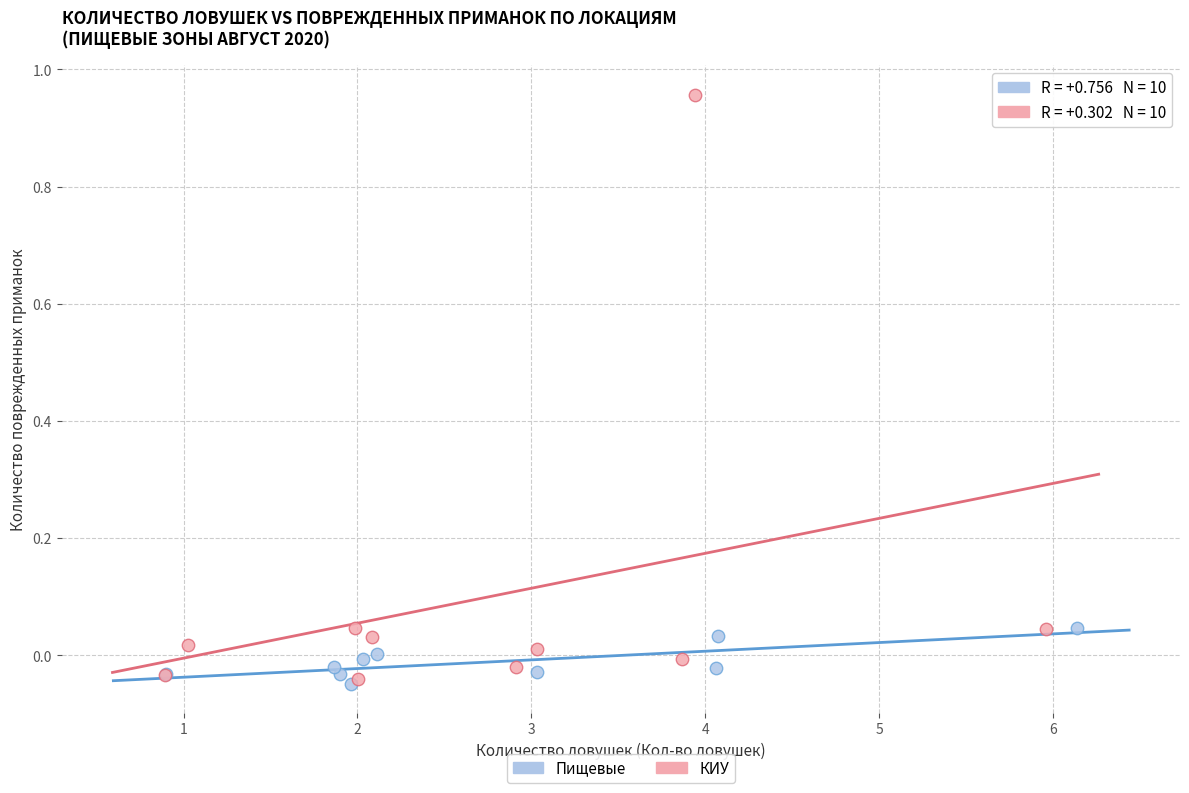

Which series reaches the maximum Y coordinate?

КИУ